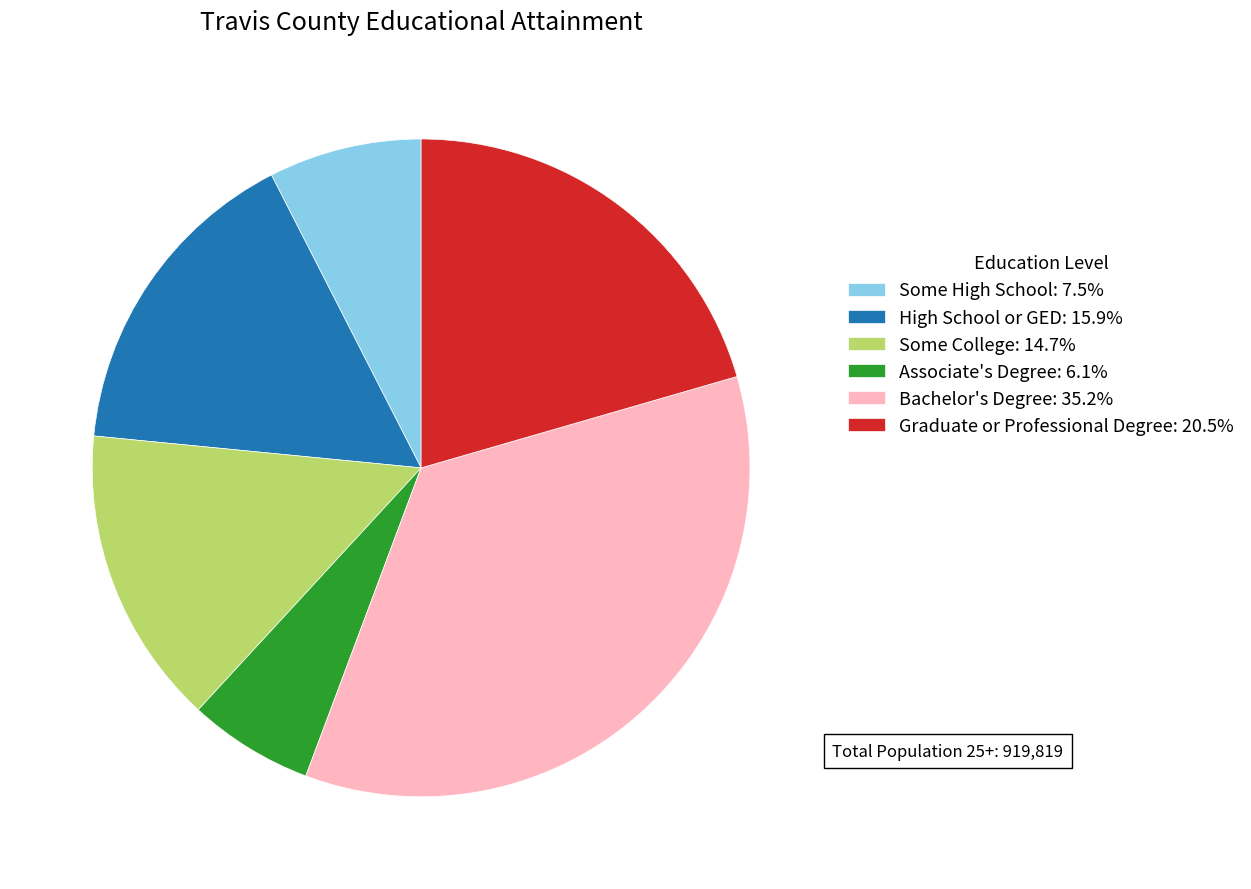

Is there a majority slice in this chart?

No